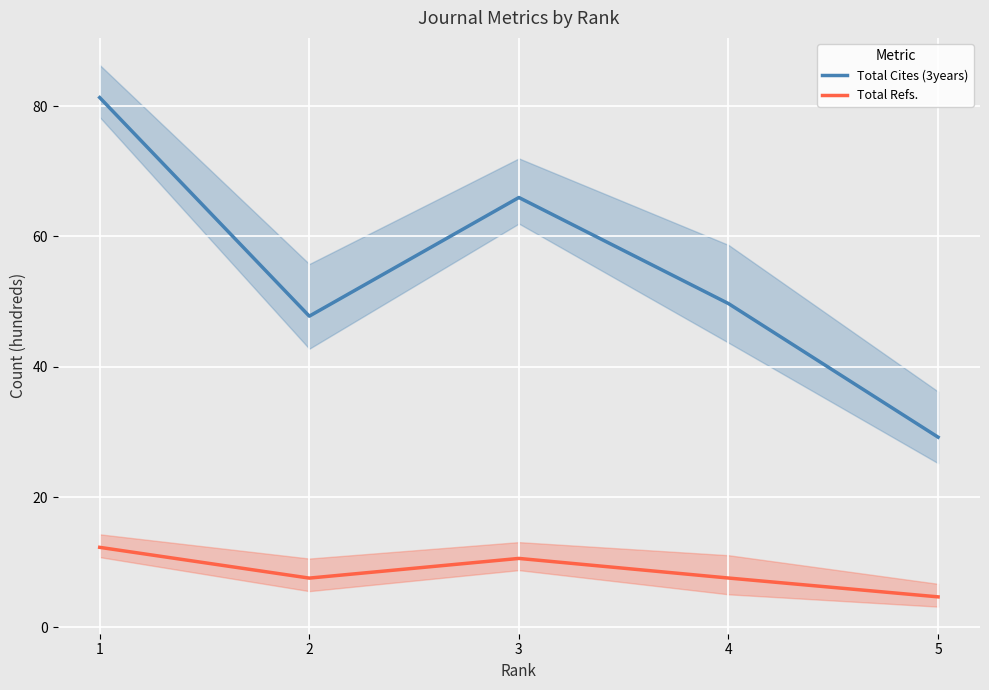

How many data points does each series have?

5